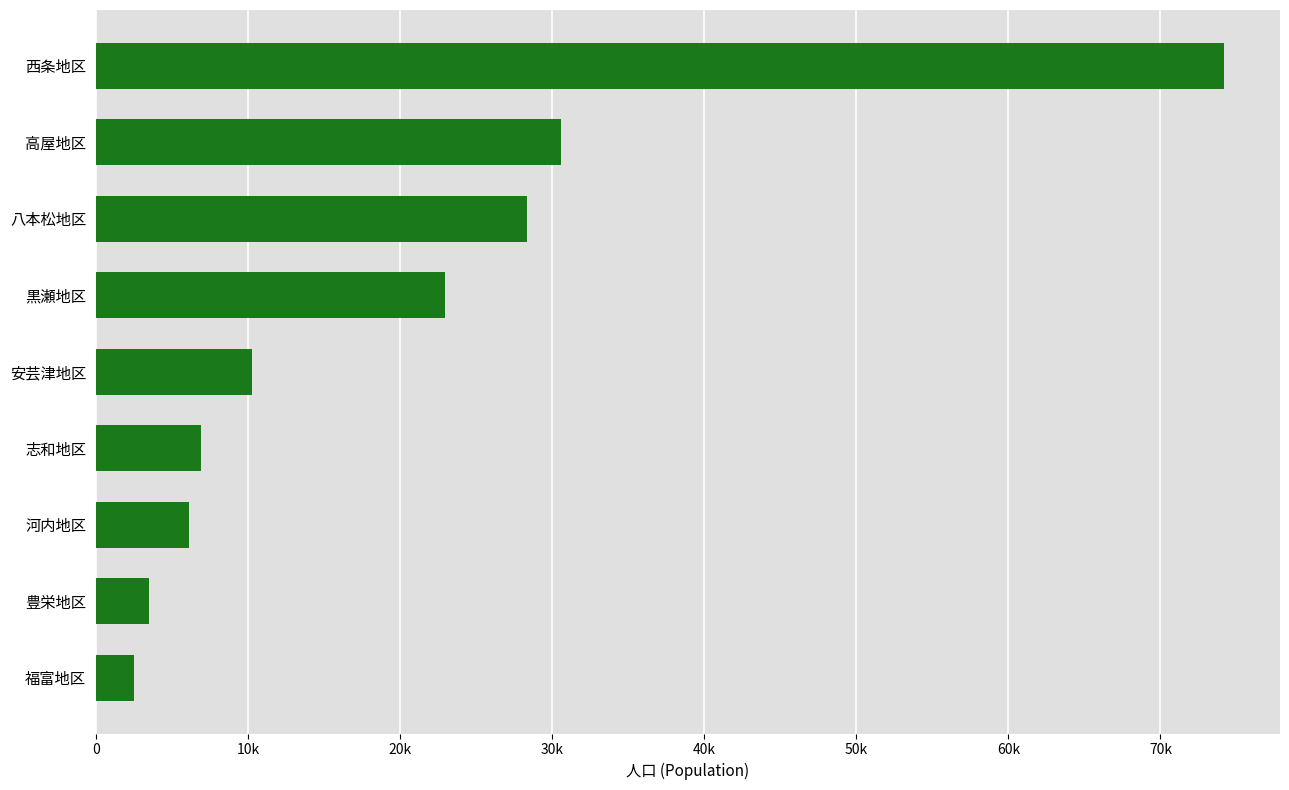

What is the maximum value shown in the chart?

74153